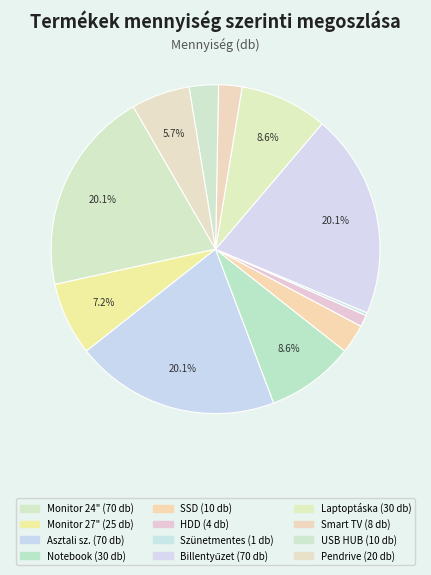

How many slices are in this pie chart?

12